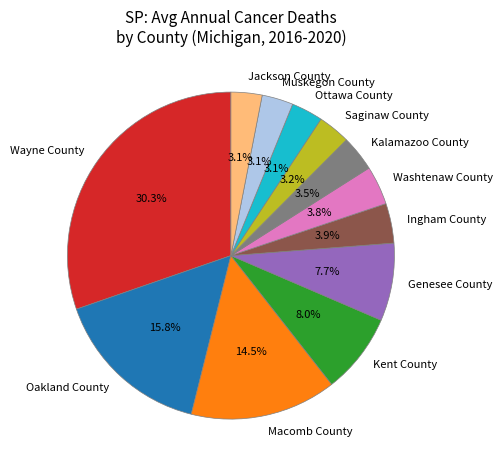

To the nearest percent, what is the average slice percentage?

8%